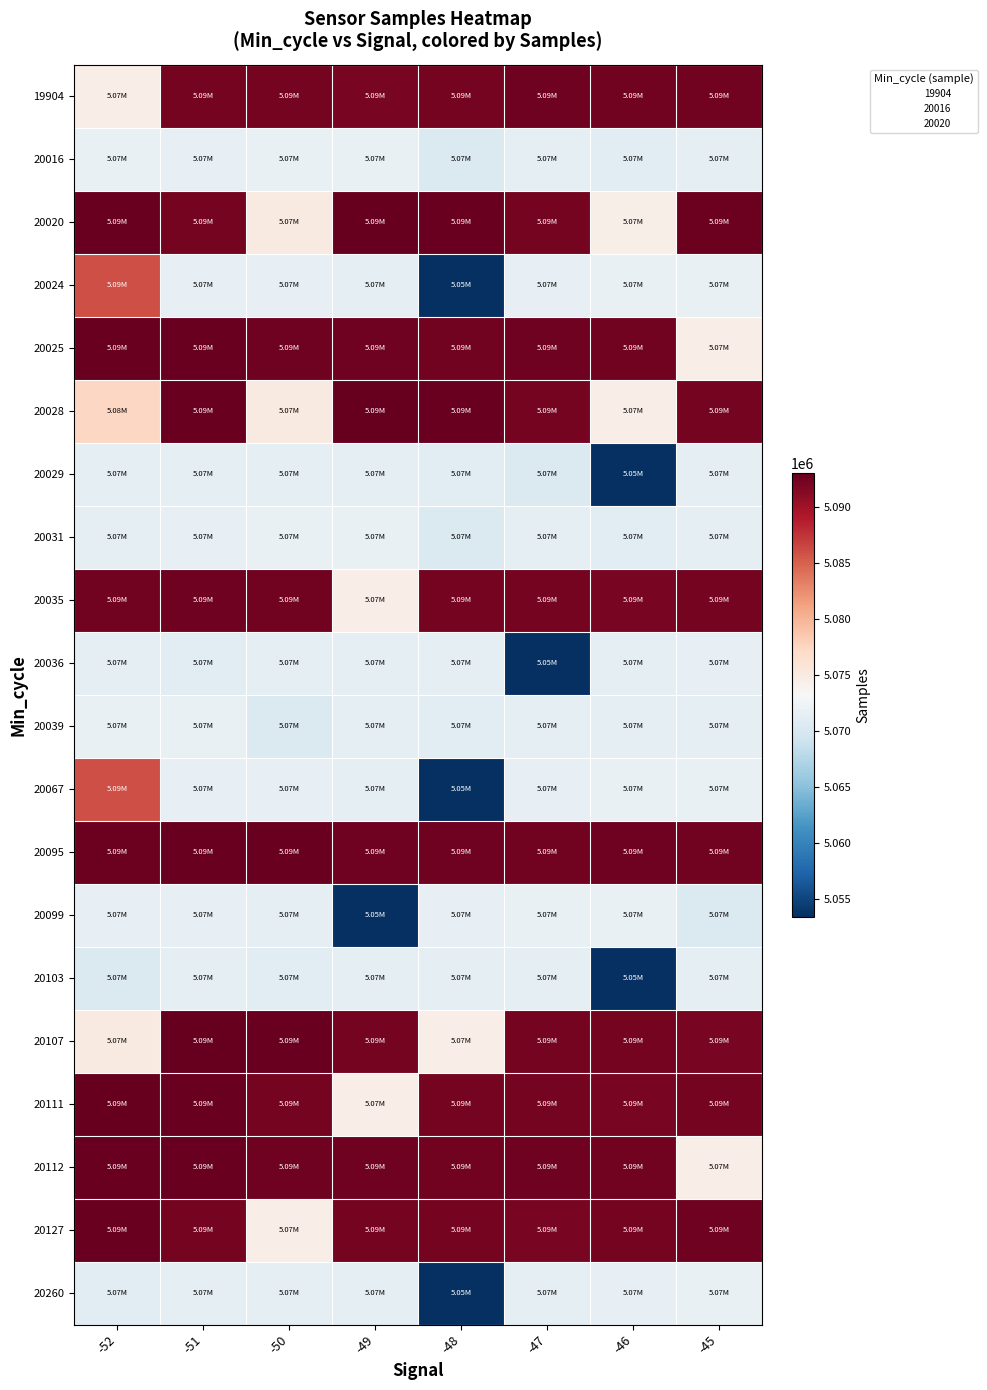

Reading right to left, transcribe all the data shown in this chart.

19904: -45=5092278	-46=5092318	-47=5092525	-48=5092112	-49=5092012	-50=5092246	-51=5092175	-52=5074553
20016: -45=5071360	-46=5071074	-47=5071374	-48=5070432	-49=5071735	-50=5071726	-51=5071614	-52=5071726
20020: -45=5092649	-46=5074467	-47=5092175	-48=5092746	-49=5093032	-50=5074956	-51=5092175	-52=5092763
20024: -45=5071735	-46=5071726	-47=5071614	-48=5053479	-49=5071447	-50=5071686	-51=5071679	-52=5085984
20025: -45=5074553	-46=5092305	-47=5092495	-48=5092390	-49=5092488	-50=5092511	-51=5092725	-52=5092854
20028: -45=5092175	-46=5074553	-47=5092175	-48=5092746	-49=5093032	-50=5074956	-51=5092816	-52=5077273
20029: -45=5071447	-46=5053479	-47=5070432	-48=5071074	-49=5071374	-50=5071336	-51=5071360	-52=5071299
20031: -45=5071360	-46=5071074	-47=5071374	-48=5070432	-49=5071735	-50=5071726	-51=5071614	-52=5071447
20035: -45=5092112	-46=5092012	-47=5092246	-48=5092175	-49=5074553	-50=5092305	-51=5092495	-52=5092390
20036: -45=5071614	-46=5071447	-47=5053479	-48=5071299	-49=5071336	-50=5071360	-51=5071074	-52=5071374
20039: -45=5071299	-46=5071336	-47=5071360	-48=5071074	-49=5071374	-50=5070432	-51=5071735	-52=5071726
20067: -45=5071735	-46=5071726	-47=5071614	-48=5053479	-49=5071447	-50=5071686	-51=5071679	-52=5085984
20095: -45=5092305	-46=5092495	-47=5092390	-48=5092488	-49=5092511	-50=5092725	-51=5092854	-52=5092649
20099: -45=5070432	-46=5071735	-47=5071726	-48=5071614	-49=5053479	-50=5071447	-51=5071686	-52=5071679
20103: -45=5071447	-46=5053479	-47=5071299	-48=5071336	-49=5071360	-50=5071074	-51=5071374	-52=5070432
20107: -45=5092012	-46=5092246	-47=5092175	-48=5074553	-49=5092175	-50=5092746	-51=5093032	-52=5074956
20111: -45=5092112	-46=5092012	-47=5092246	-48=5092175	-49=5074553	-50=5092175	-51=5092746	-52=5093032
20112: -45=5074553	-46=5092305	-47=5092495	-48=5092390	-49=5092488	-50=5092511	-51=5092725	-52=5092854
20127: -45=5092525	-46=5092112	-47=5092012	-48=5092246	-49=5092175	-50=5074553	-51=5092175	-52=5092746
20260: -45=5071726	-46=5071614	-47=5071447	-48=5053479	-49=5071299	-50=5071336	-51=5071360	-52=5071074